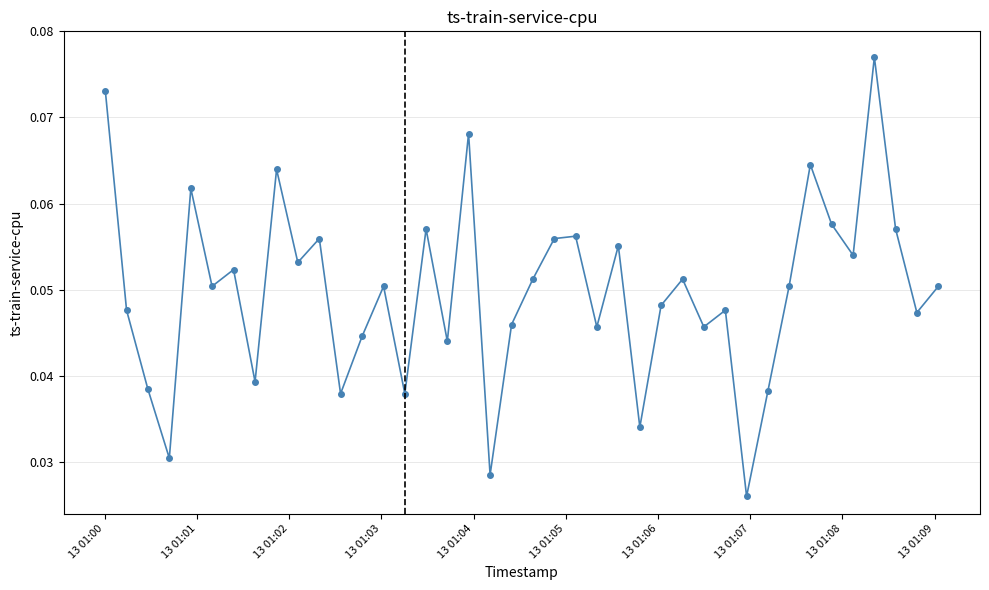

How many interior local peaks (higher than both neighbors) does the data have?

13